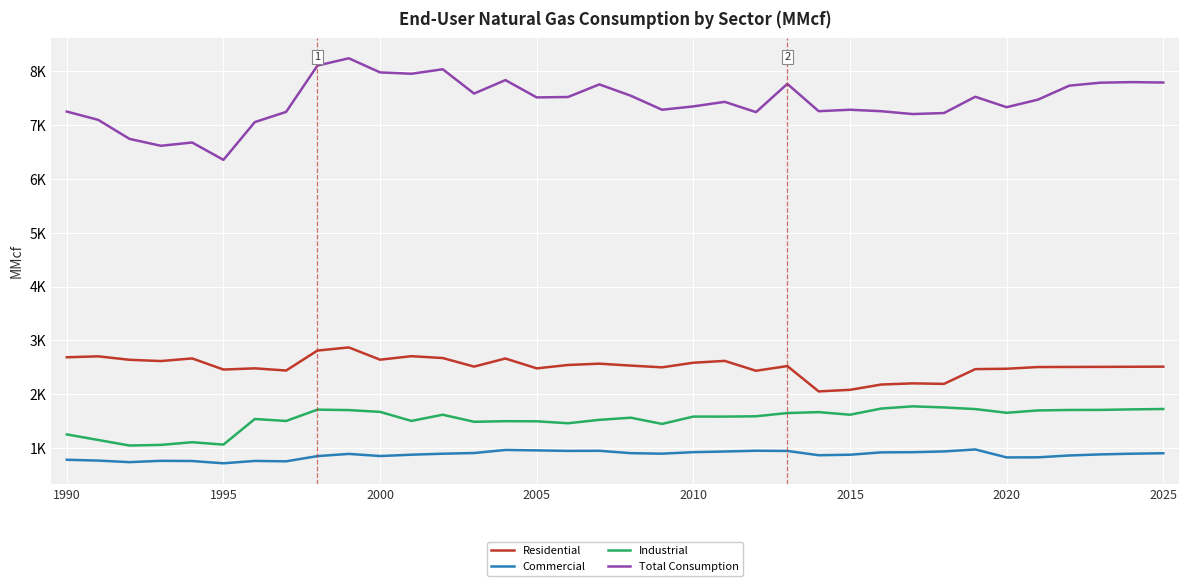

Reading right to left, list all the values displayed in this chart.

Residential: 2513.0	2510.9	2509.0	2507.4	2505.8	2474.2	2467.3	2192.9	2202.6	2181.0	2082.4	2053.1	2524.0	2436.5	2620.1	2585.8	2500.4	2532.7	2568.3	2544.0	2481.1	2664.3	2513.9	2672.9	2707.4	2642.4	2870.4	2811.9	2441.0	2481.7	2459.1	2665.8	2617.0	2640.4	2704.6	2687.3
Commercial: 904.5	895.8	882.9	862.9	828.7	826.9	974.8	937.9	923.8	920.5	876.7	867.6	946.9	951.0	936.2	924.6	896.4	906.0	949.8	948.0	957.5	965.5	908.4	895.8	877.0	852.7	892.1	850.9	754.1	761.8	717.7	759.8	763.5	739.1	767.8	783.3
Industrial: 1726.5	1719.2	1709.6	1708.3	1699.7	1655.6	1724.8	1755.1	1775.6	1734.6	1620.1	1668.5	1651.0	1591.2	1585.1	1585.5	1449.0	1564.6	1524.9	1461.6	1497.7	1499.7	1488.5	1620.0	1505.0	1672.7	1706.0	1714.5	1504.2	1540.6	1065.0	1108.8	1059.4	1047.8	1151.2	1253.8
Total Consumption: 7791.2	7798.7	7788.5	7733.1	7473.2	7332.9	7526.9	7224.2	7205.6	7258.1	7285.6	7258.7	7766.2	7241.1	7432.4	7347.8	7285.7	7546.4	7756.4	7522.4	7514.5	7836.3	7586.3	8037.5	7954.2	7979.1	8241.6	8105.9	7245.6	7055.9	6354.5	6676.8	6616.1	6744.4	7098.1	7251.7